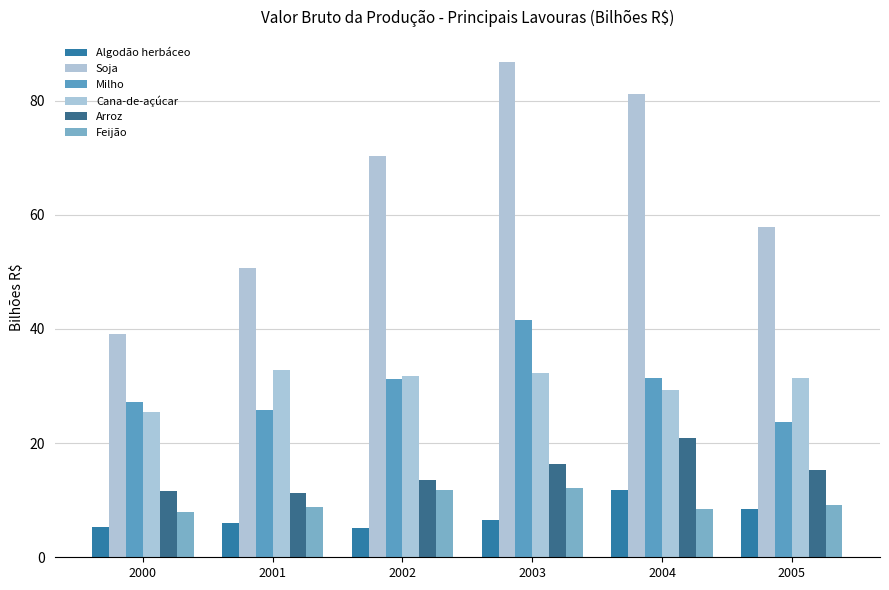

Reading left to right, what are all the values shown in this chart?

Algodão herbáceo: 2000=5.3	2001=6.1	2002=5.1	2003=6.6	2004=11.8	2005=8.5
Soja: 2000=39.1	2001=50.7	2002=70.3	2003=86.8	2004=81.1	2005=58.0
Milho: 2000=27.2	2001=25.8	2002=31.2	2003=41.5	2004=31.3	2005=23.7
Cana-de-açúcar: 2000=25.4	2001=32.8	2002=31.7	2003=32.3	2004=29.3	2005=31.3
Arroz: 2000=11.6	2001=11.3	2002=13.6	2003=16.4	2004=20.9	2005=15.2
Feijão: 2000=7.9	2001=8.8	2002=11.7	2003=12.1	2004=8.5	2005=9.2